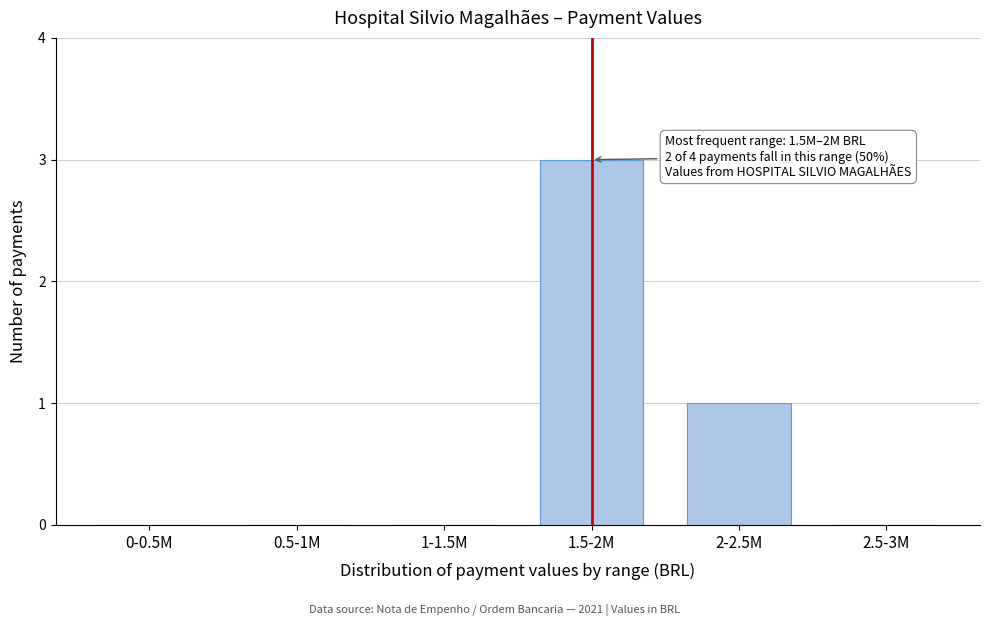

Reading right to left, transcribe all the data shown in this chart.

2.5-3M=0	2-2.5M=1	1.5-2M=3	1-1.5M=0	0.5-1M=0	0-0.5M=0